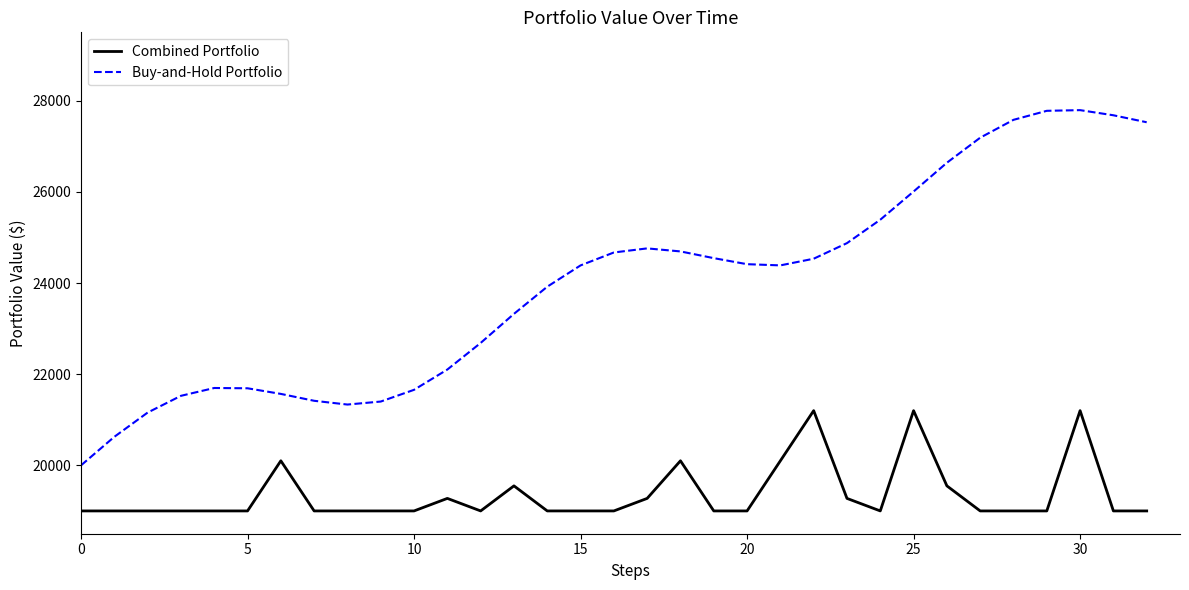

True or false: Buy-and-Hold Portfolio and Combined Portfolio cross at least once.

False